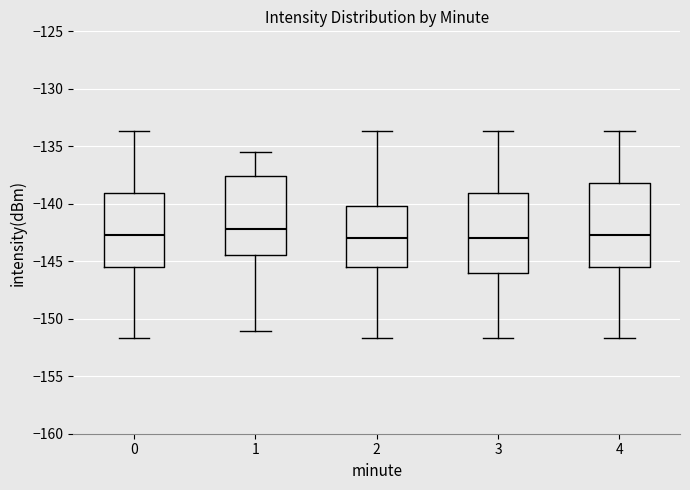

Reading left to right, transcribe this box plot: for each box, give where its median line is, the range the box spans, and where its two whiskers end, as read against the y-axis. The values are not printed on the chart, so give them approximately, as read against the axis.

0: median -142.5, box -145.5 to -139.0, whiskers -151.5 to -133.5
1: median -142.0, box -144.5 to -137.5, whiskers -151.0 to -135.5
2: median -143.0, box -145.5 to -140.0, whiskers -151.5 to -133.5
3: median -143.0, box -146.0 to -139.0, whiskers -151.5 to -133.5
4: median -142.5, box -145.5 to -138.0, whiskers -151.5 to -133.5